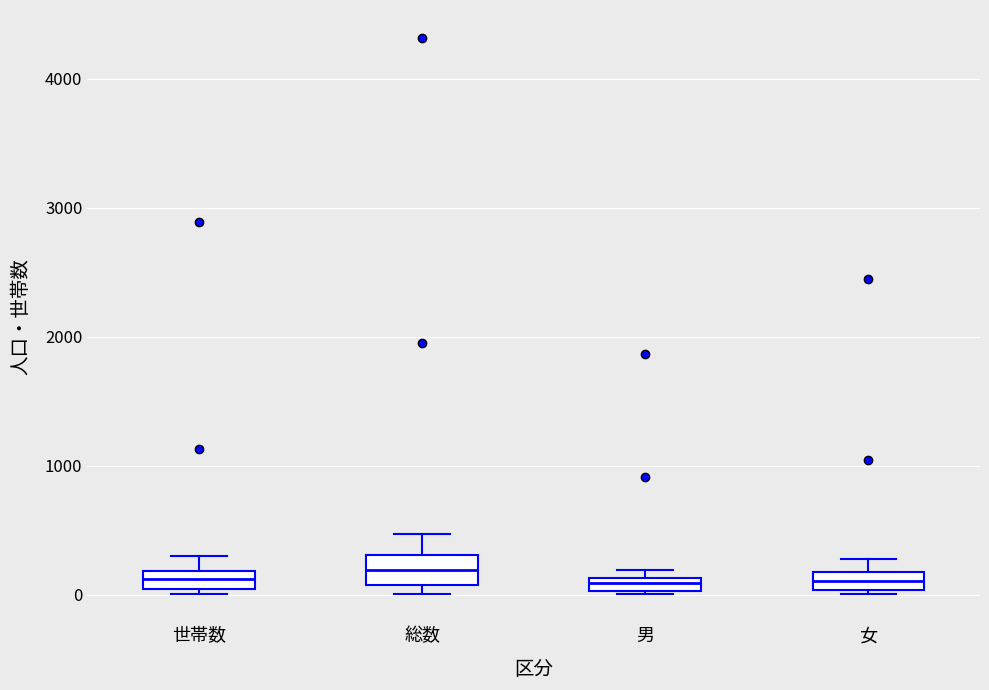

Where does the median line of the box for 世帯数 sit on the y-axis? The values are not printed on the chart, so give them approximately, as read against the axis.

100